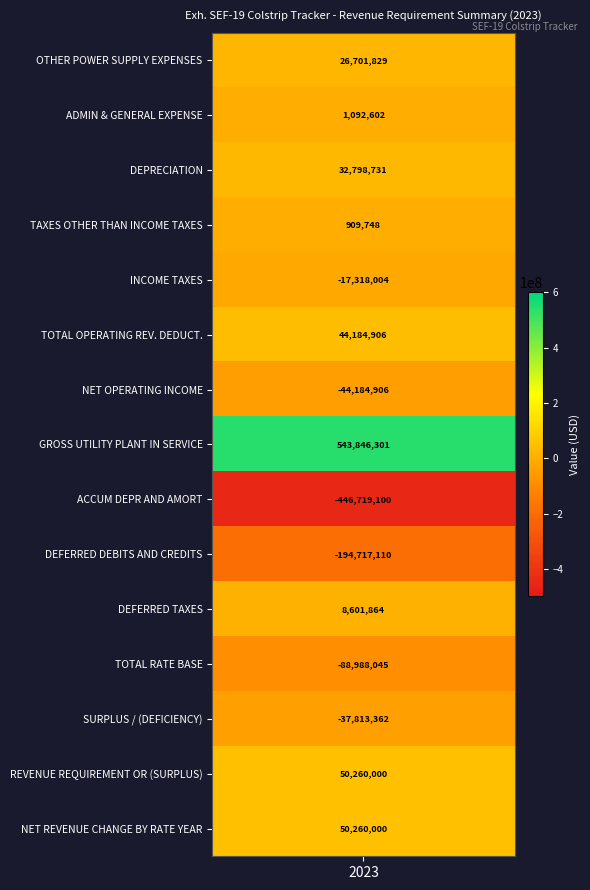

What is the change in value from DEFERRED DEBITS AND CREDITS to TOTAL RATE BASE?

+105729064.9